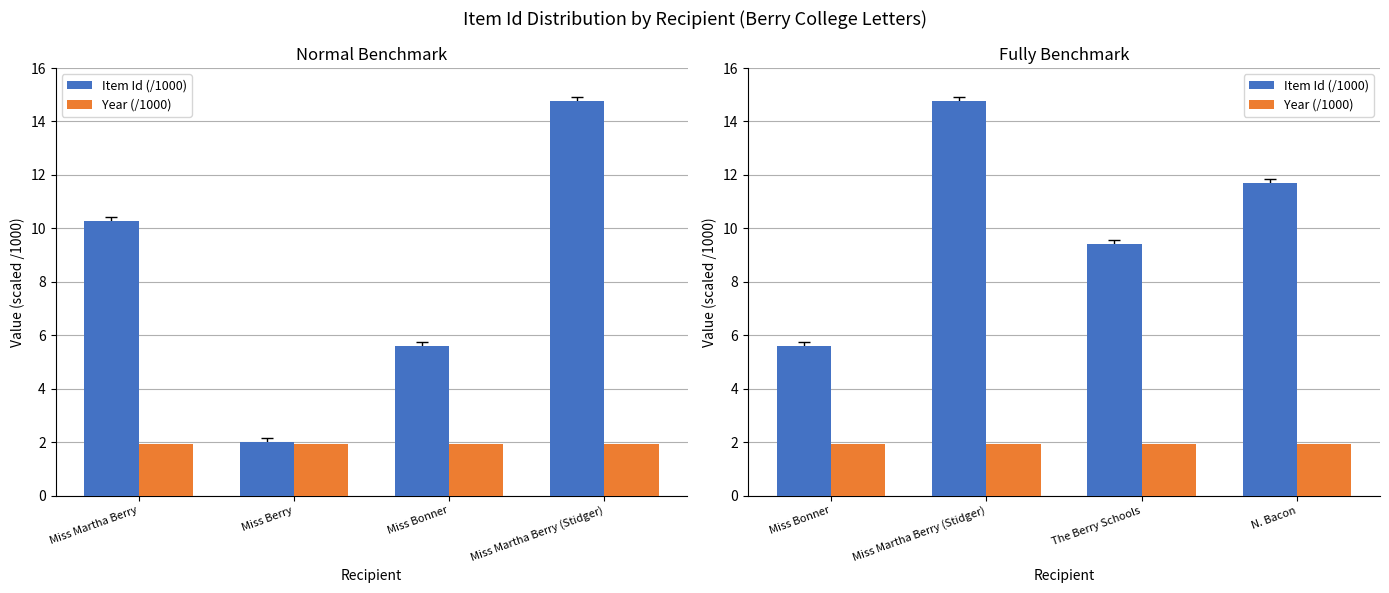

Which series has the largest range (max minus min)?

Item Id (/1000)